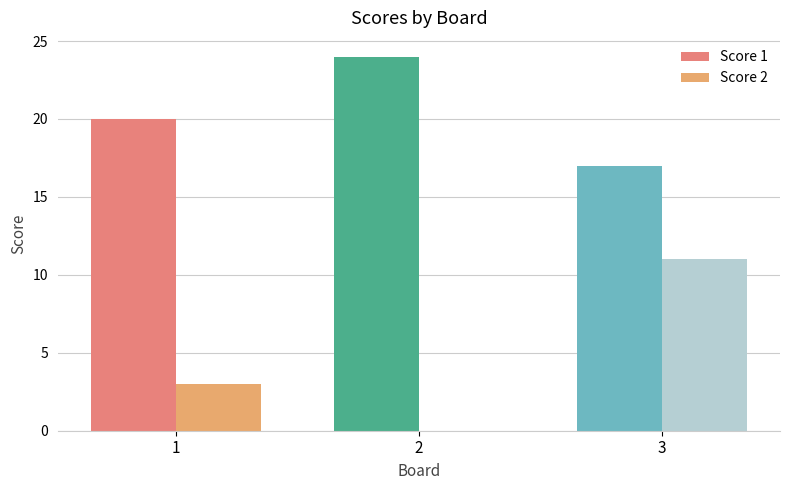

What are all the series names shown in the legend?

Score 1, Score 2